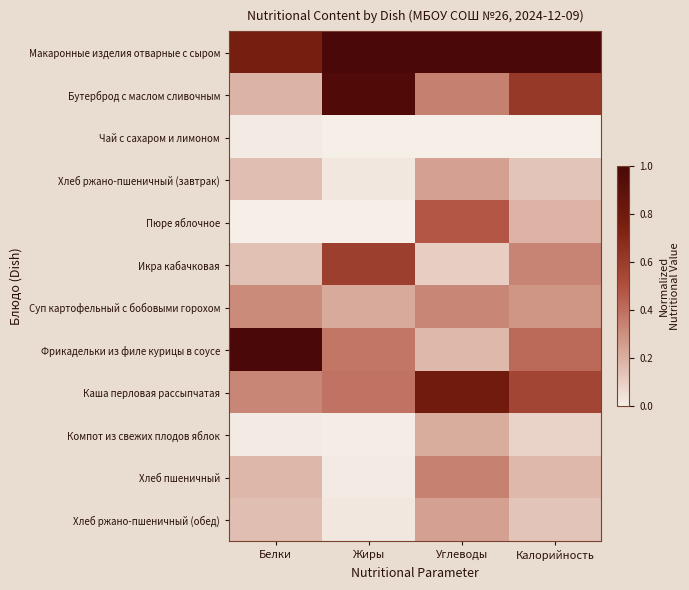

Rank the series at Калорийность from highest to lowest value.

Макаронные изделия отварные с сыром, Бутерброд с маслом сливочным, Каша перловая рассыпчатая, Фрикадельки из филе курицы в соусе, Икра кабачковая, Суп картофельный с бобовыми горохом, Пюре яблочное, Хлеб пшеничный, Хлеб ржано-пшеничный (завтрак), Хлеб ржано-пшеничный (обед), Компот из свежих плодов яблок, Чай с сахаром и лимоном